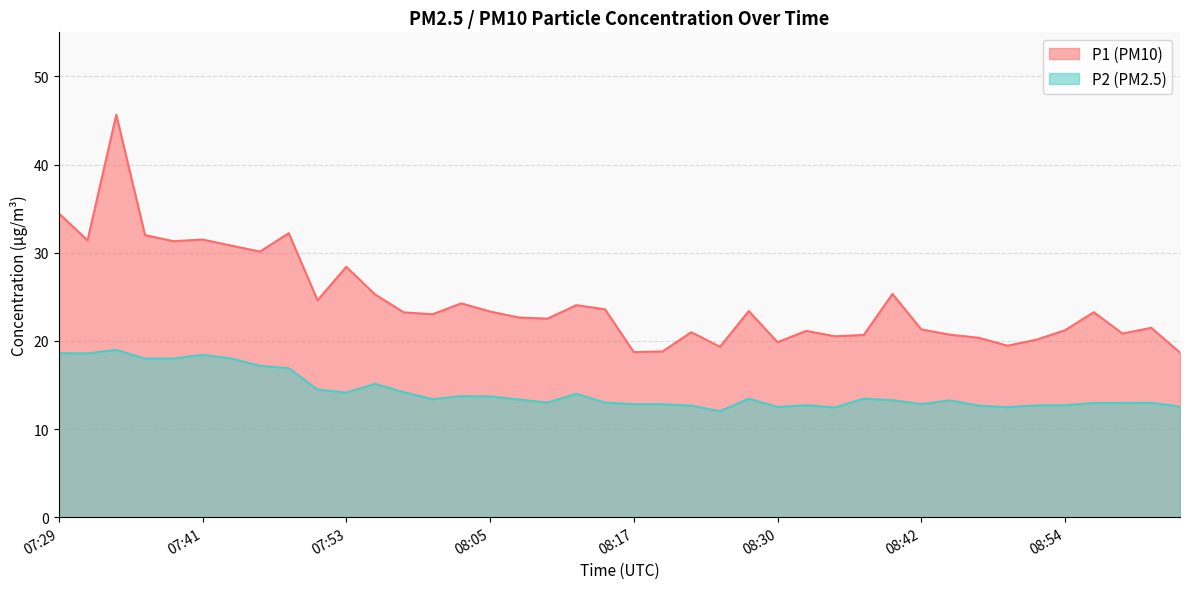

Does the chart display data point markers on the line(s)?

No